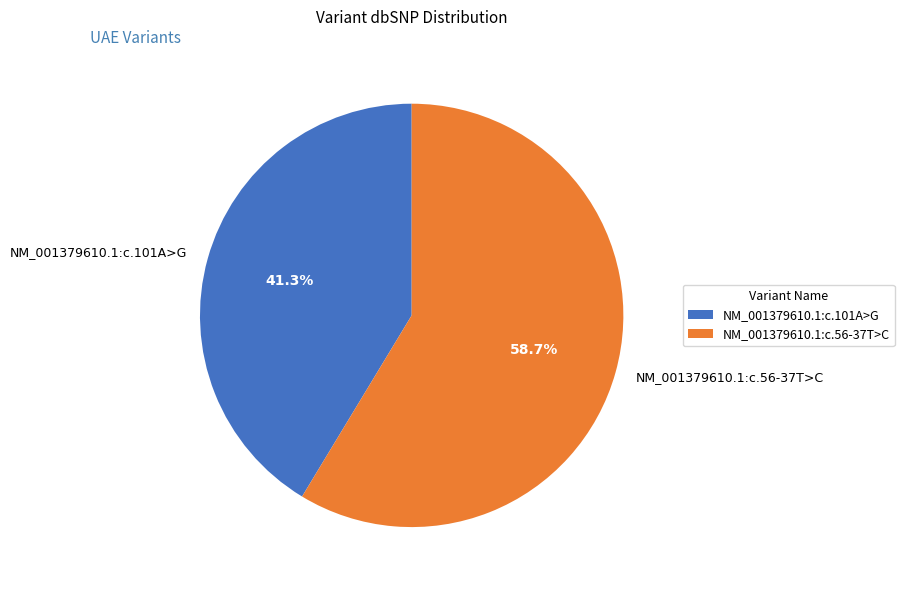

Does NM_001379610.1:c.101A>G represent more than half of the total?

No